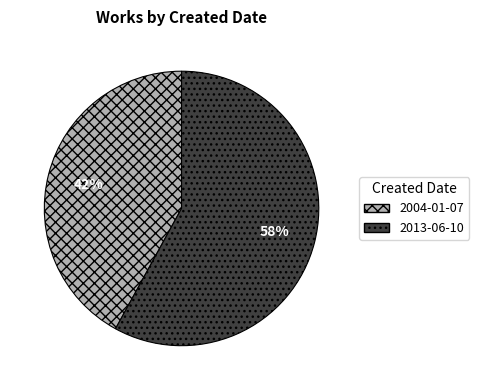

Combined, do 2004-01-07 and 2013-06-10 account for over 50%?

Yes